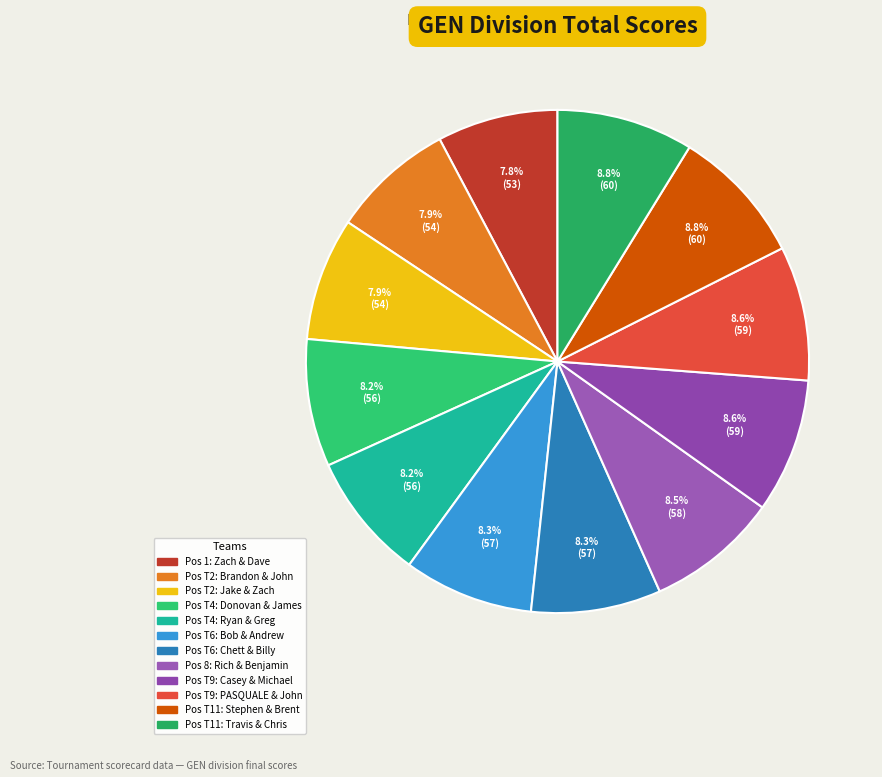

Which category has the biggest portion of the pie?

Stephen Deml & Brent Sirera